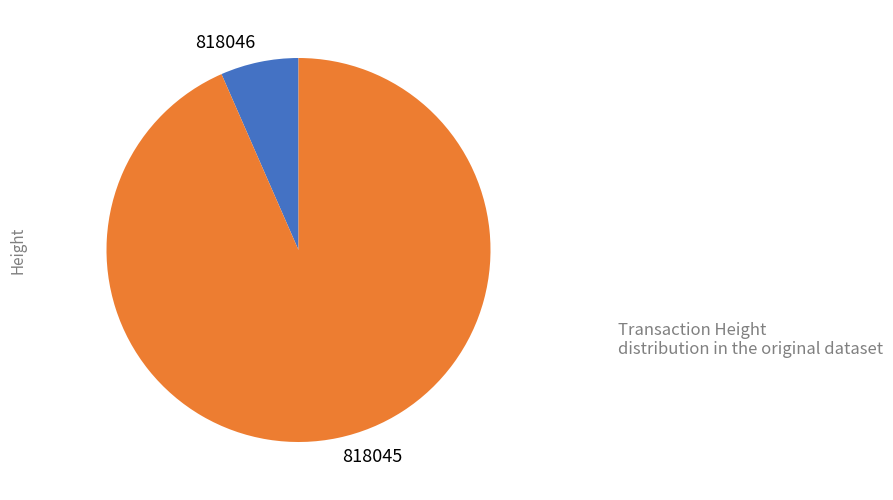

Which category has the smallest portion of the pie?

818046